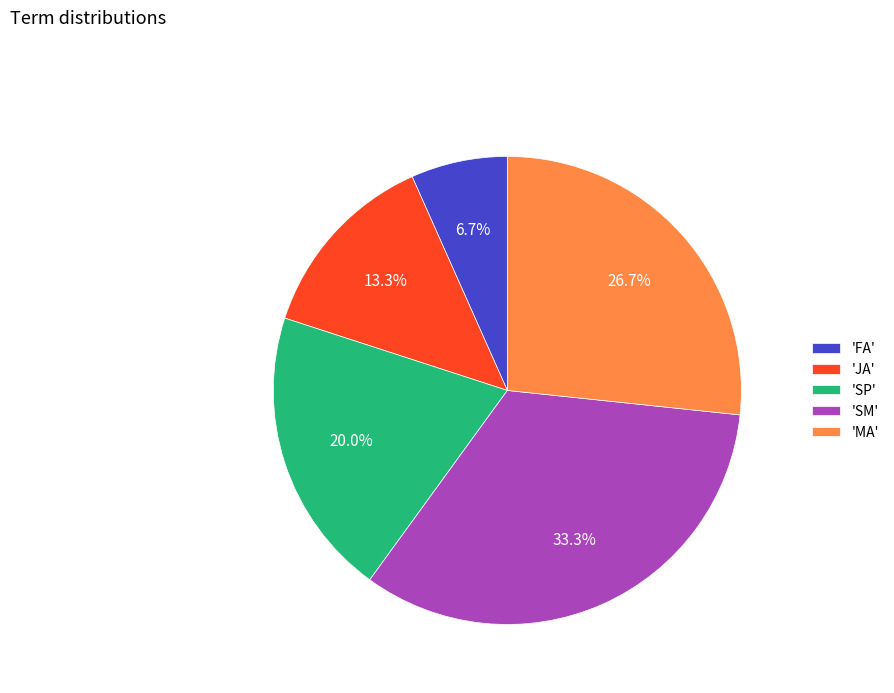

Which slice is the smallest?

'FA'